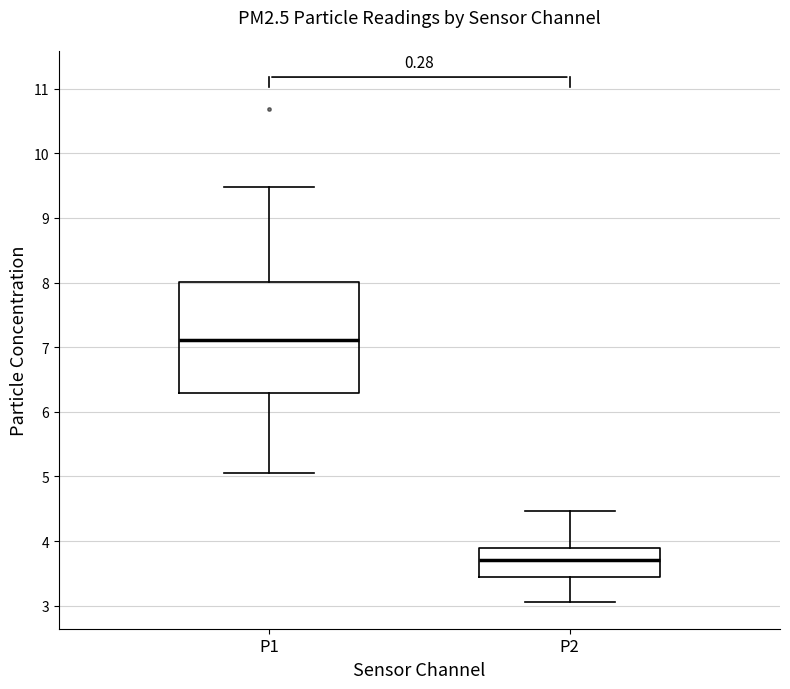

Reading left to right, transcribe this box plot: for each box, give where its median line is, the range the box spans, and where its two whiskers end, as read against the y-axis. The values are not printed on the chart, so give them approximately, as read against the axis.

P1: median 7.1, box 6.3 to 8.0, whiskers 5.1 to 9.5
P2: median 3.7, box 3.4 to 3.9, whiskers 3.1 to 4.5